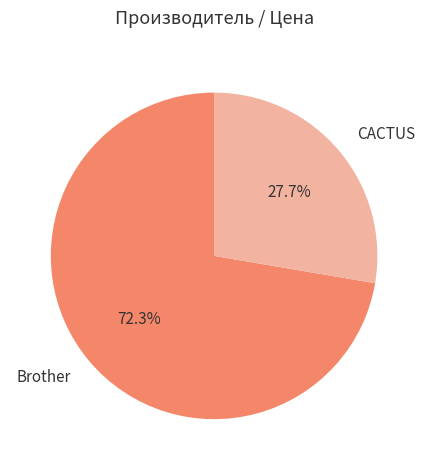

What portion of the pie excludes Brother?

27.7%